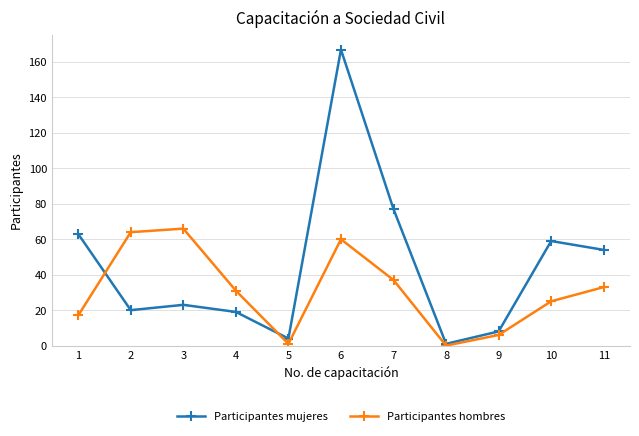

At which category does the chart reach its peak across all series?

6